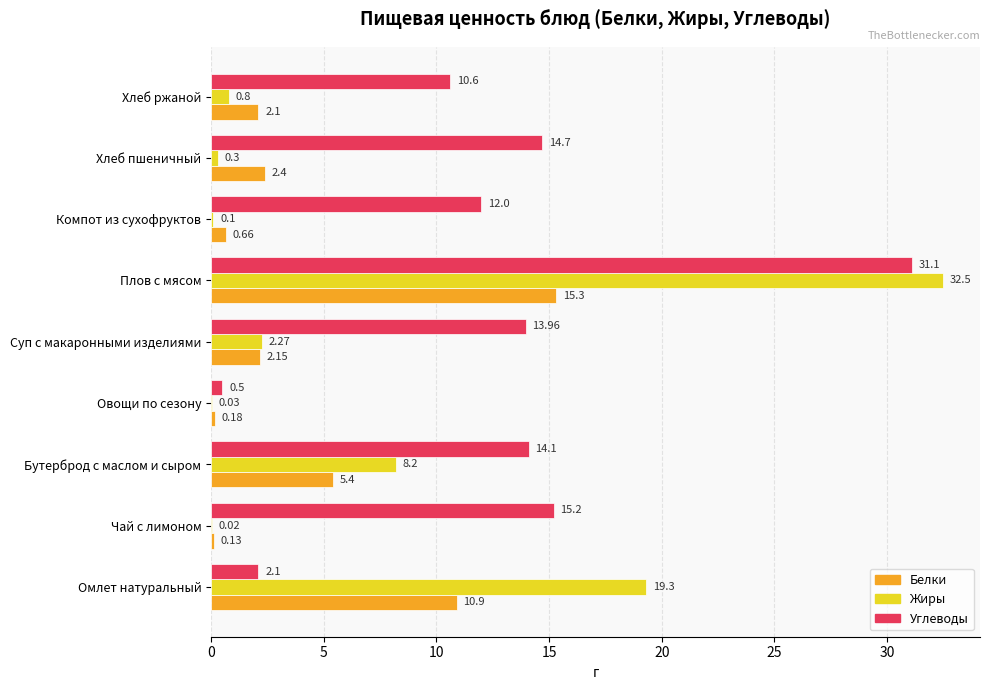

At which category is the sum across all series the highest?

Плов с мясом